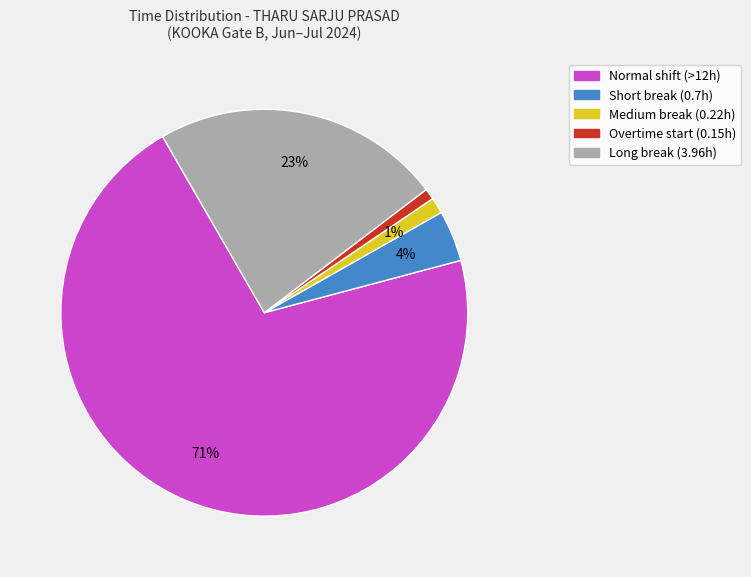

To the nearest percent, what is the difference between the largest and smallest slice percentages?

70%